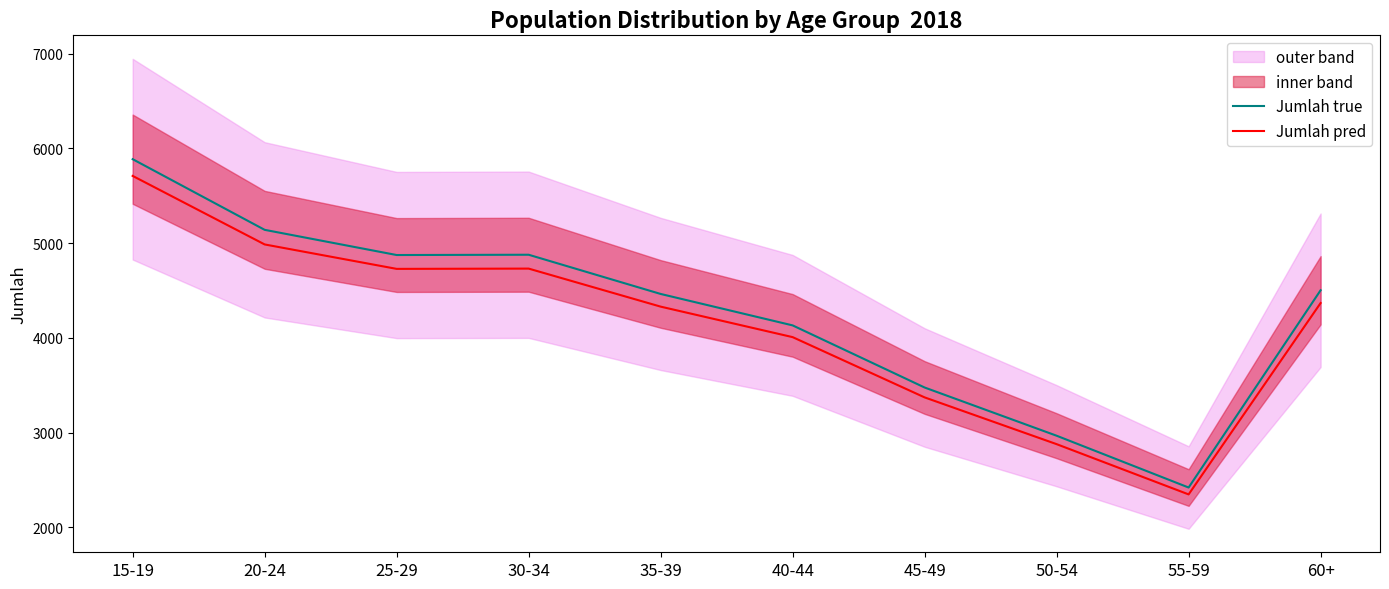

Rank the series by their average value, from highest to lowest.

Jumlah true, Jumlah pred